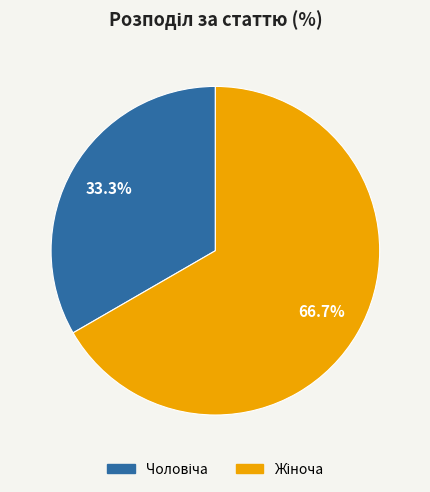

Count the number of slices in the pie.

2